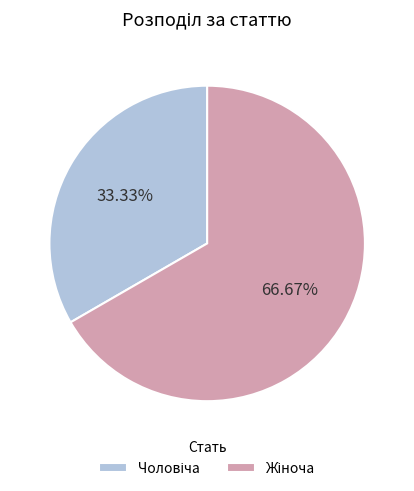

Is there a majority slice in this chart?

Yes